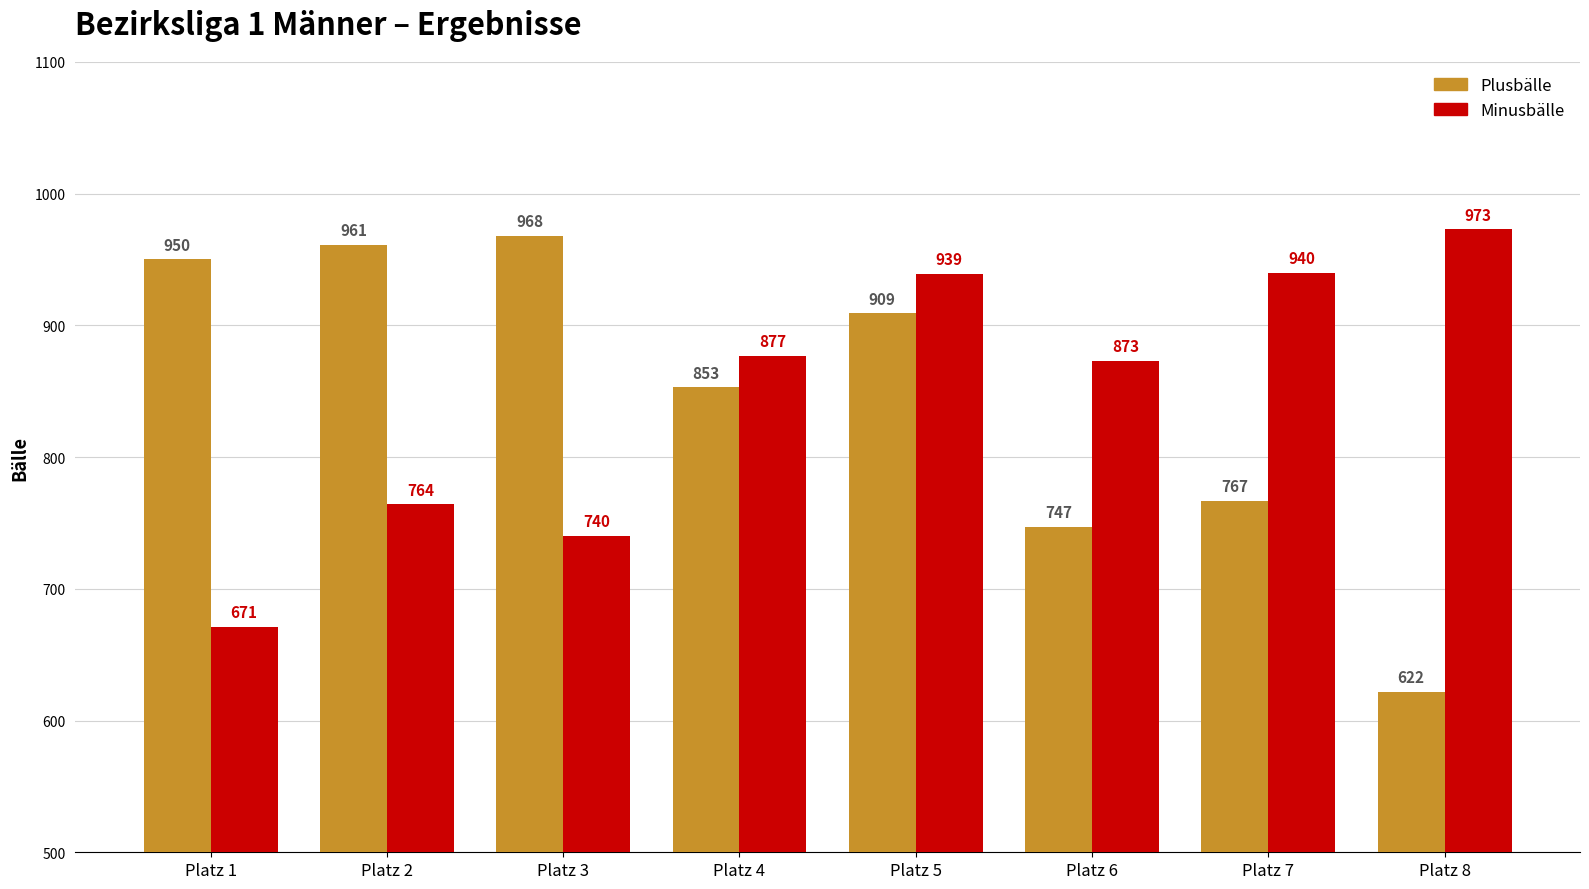

Reading left to right, transcribe all the data shown in this chart.

Plusbälle: Platz 1=950	Platz 2=961	Platz 3=968	Platz 4=853	Platz 5=909	Platz 6=747	Platz 7=767	Platz 8=622
Minusbälle: Platz 1=671	Platz 2=764	Platz 3=740	Platz 4=877	Platz 5=939	Platz 6=873	Platz 7=940	Platz 8=973